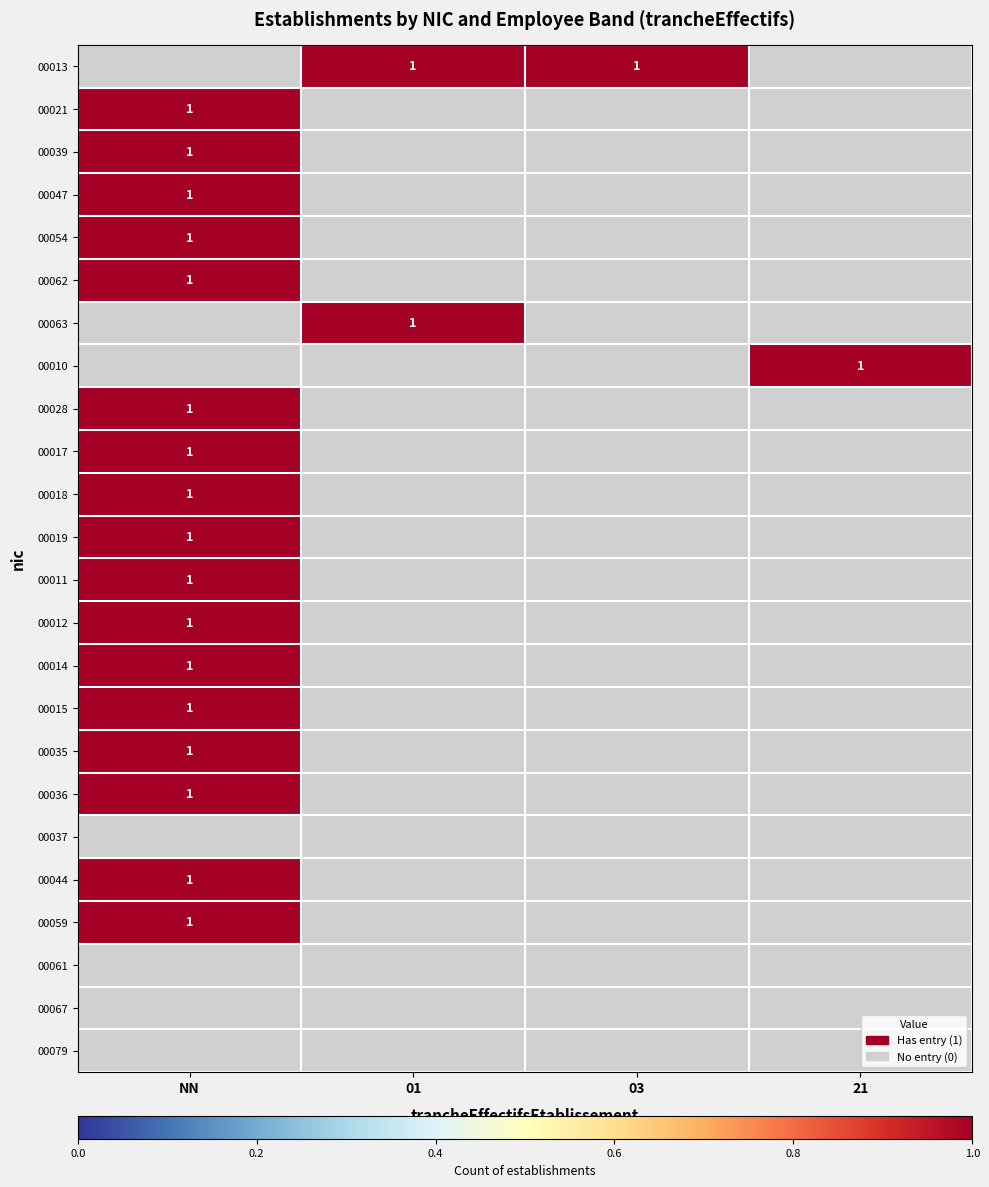

Where is 00012 nearest to the value 1?

NN